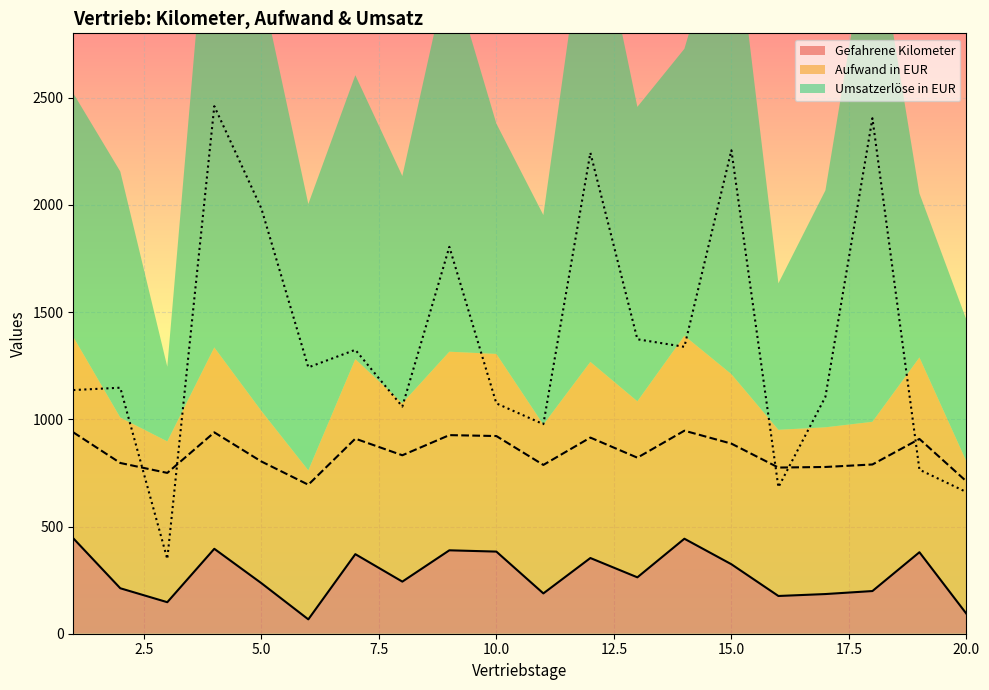

At which category does Aufwand in EUR reach its first local valley?

3